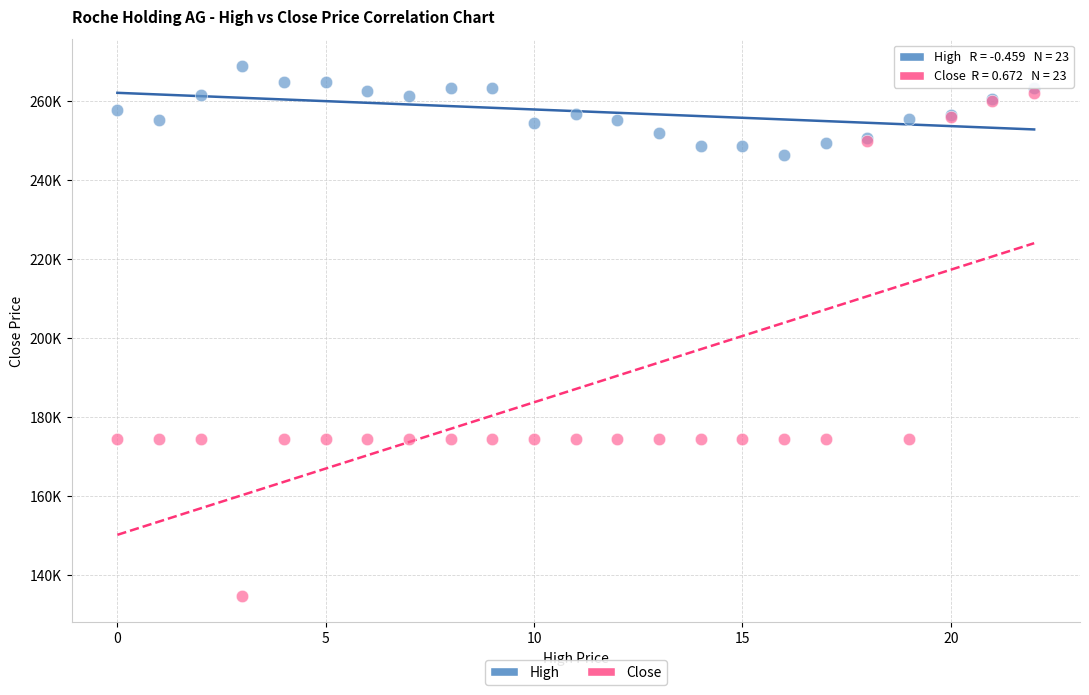

What are all the series names shown in the legend?

High, Close